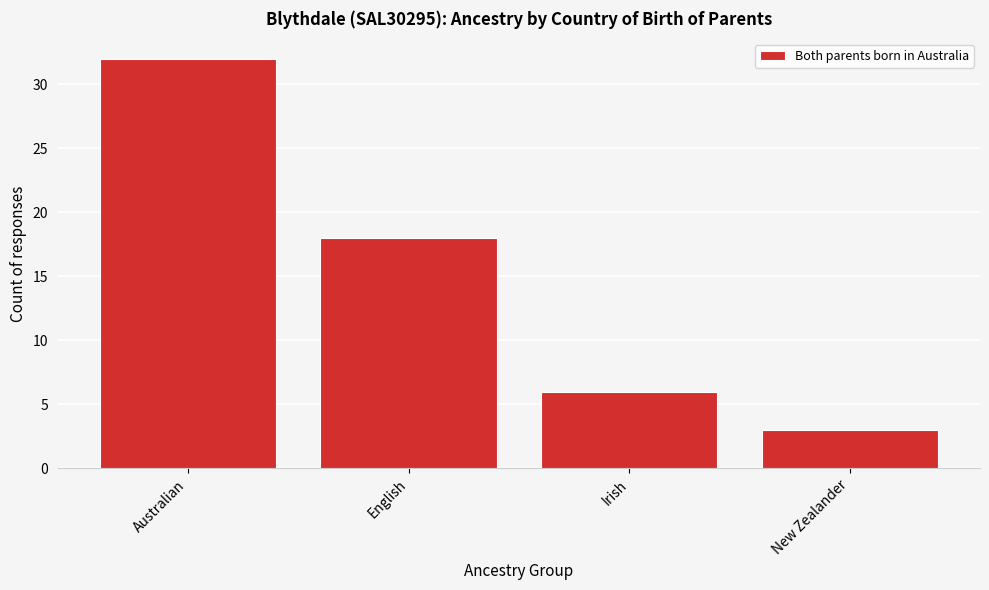

Reading left to right, transcribe all the data shown in this chart.

32	18	6	3